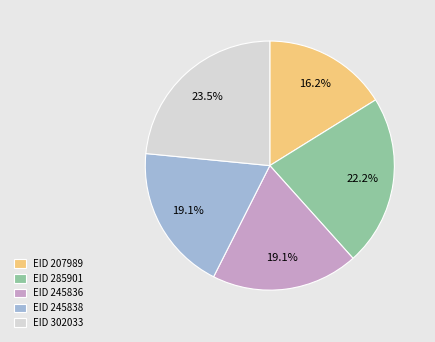

Does any single category account for the majority?

No